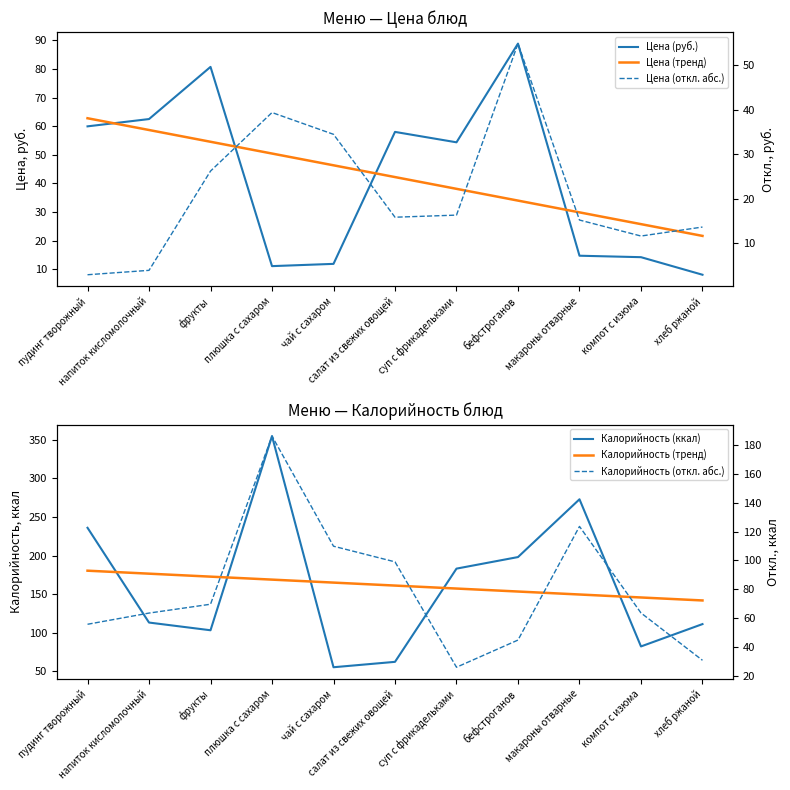

What position from the right is чай с сахаром?

7